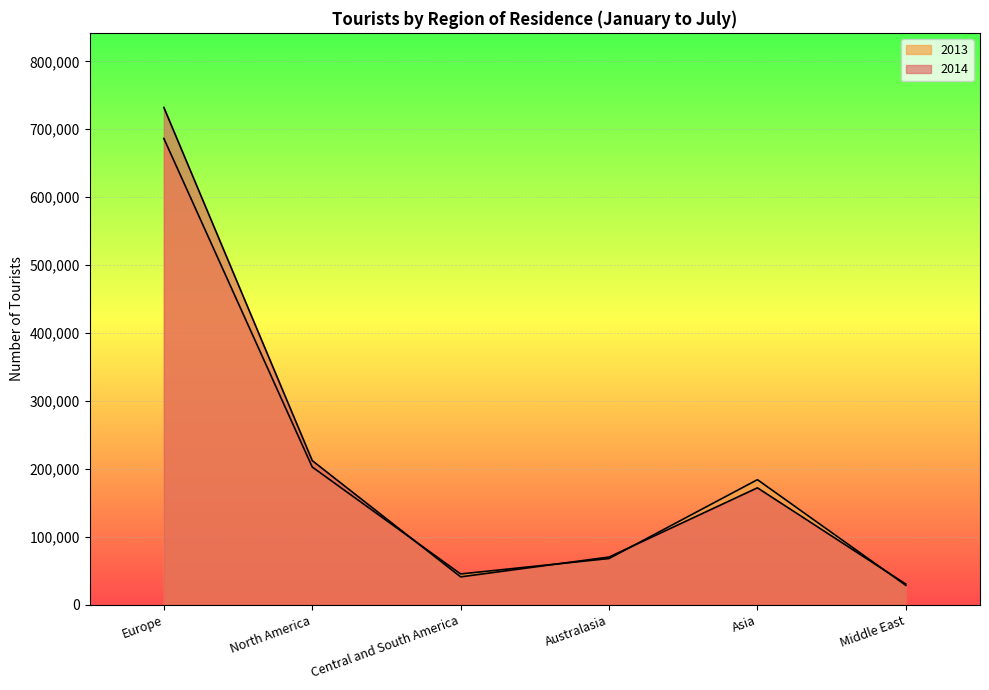

How many lines are shown in the chart?

2